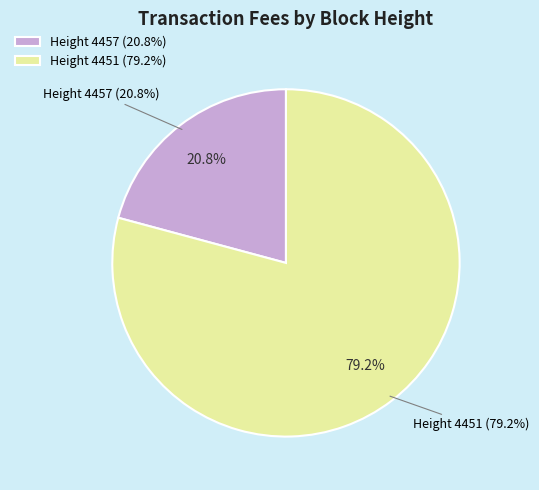

To the nearest percent, what percentage of the pie is 4451?

79%